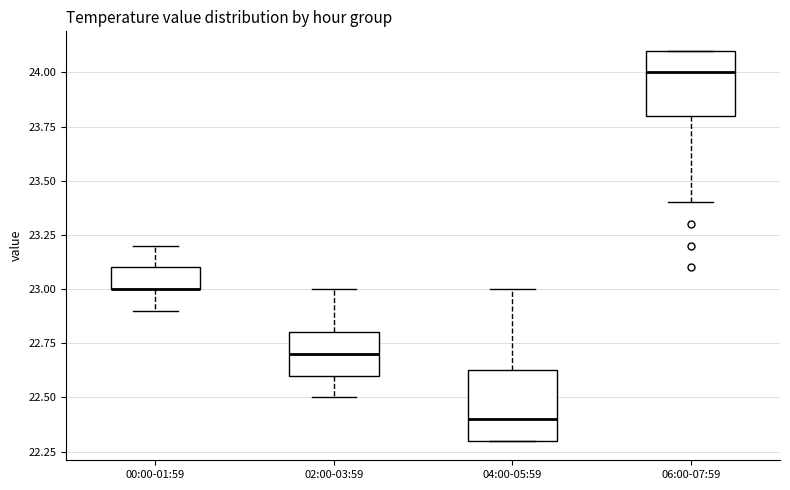

Reading left to right, transcribe this box plot: for each box, give where its median line is, the range the box spans, and where its two whiskers end, as read against the y-axis. The values are not printed on the chart, so give them approximately, as read against the axis.

00:00-01:59: median 23.00 (drawn on the box's lower edge), box 23.00 to 23.10, whiskers 22.90 to 23.20
02:00-03:59: median 22.70, box 22.60 to 22.80, whiskers 22.50 to 23.00
04:00-05:59: median 22.40, box 22.30 to 22.65, whiskers 22.30 to 23.00
06:00-07:59: median 24.00, box 23.80 to 24.10, whiskers 23.40 to 24.10